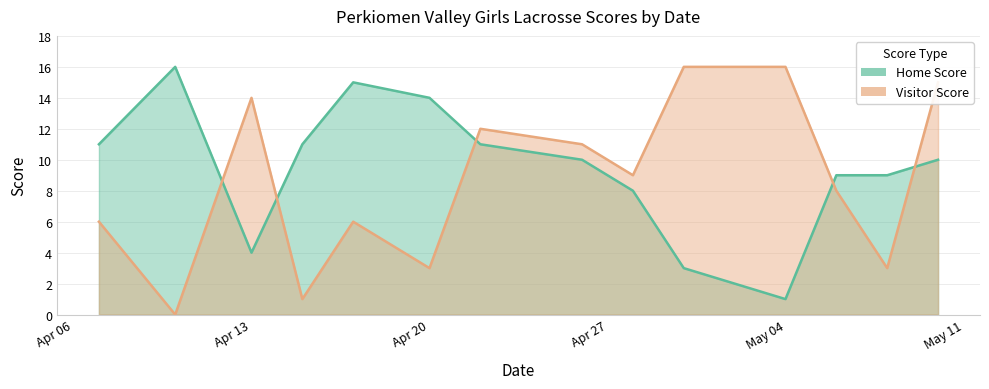

True or false: Home Score has a value of 4 at Apr 20.

False